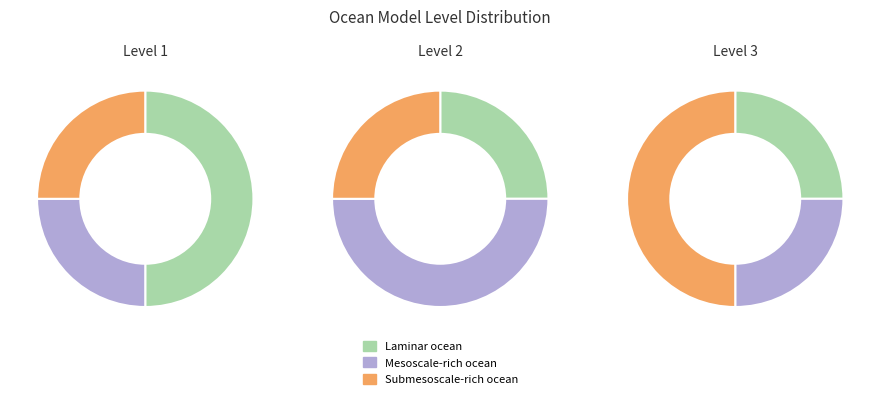

Is it true that Mesoscale-rich ocean is 39% of the pie?

False